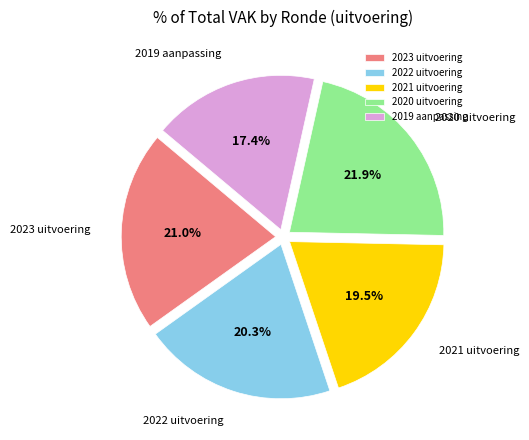

To the nearest percent, what is the average slice percentage?

20%